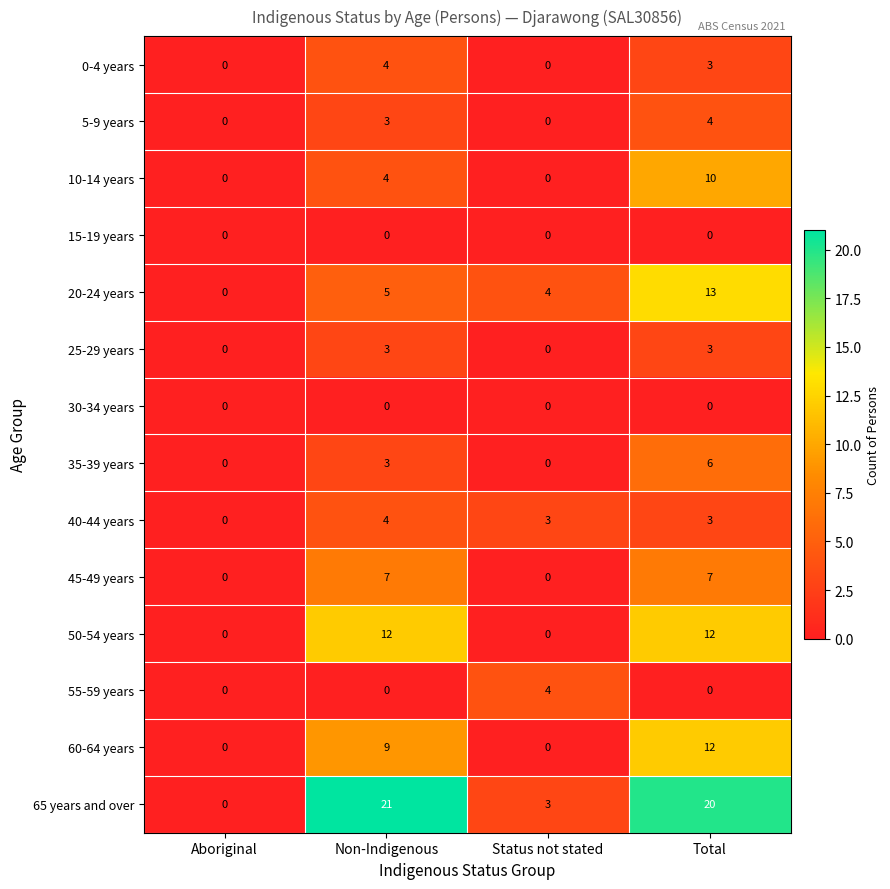

What is the sum of all 5-9 years values?

7